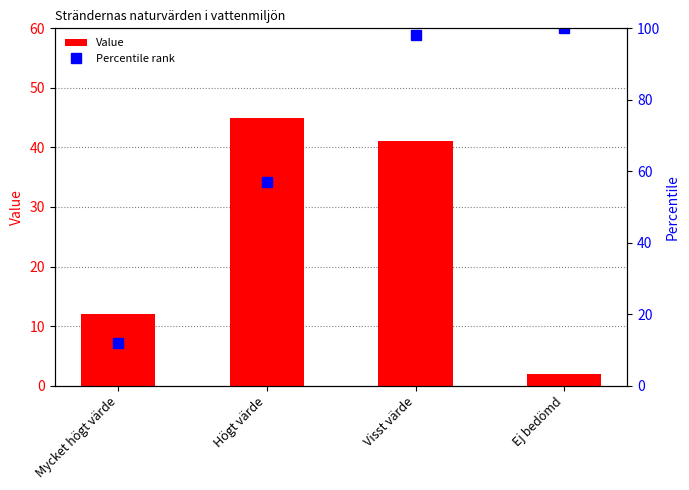

The Percentile rank series shows 8 at Mycket högt värde. True or false?

False